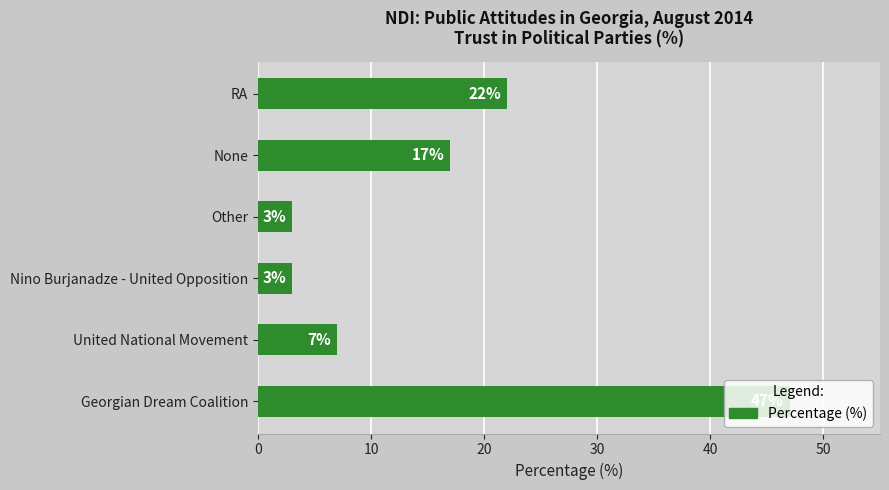

The chart shows a value of 17 at None. True or false?

True